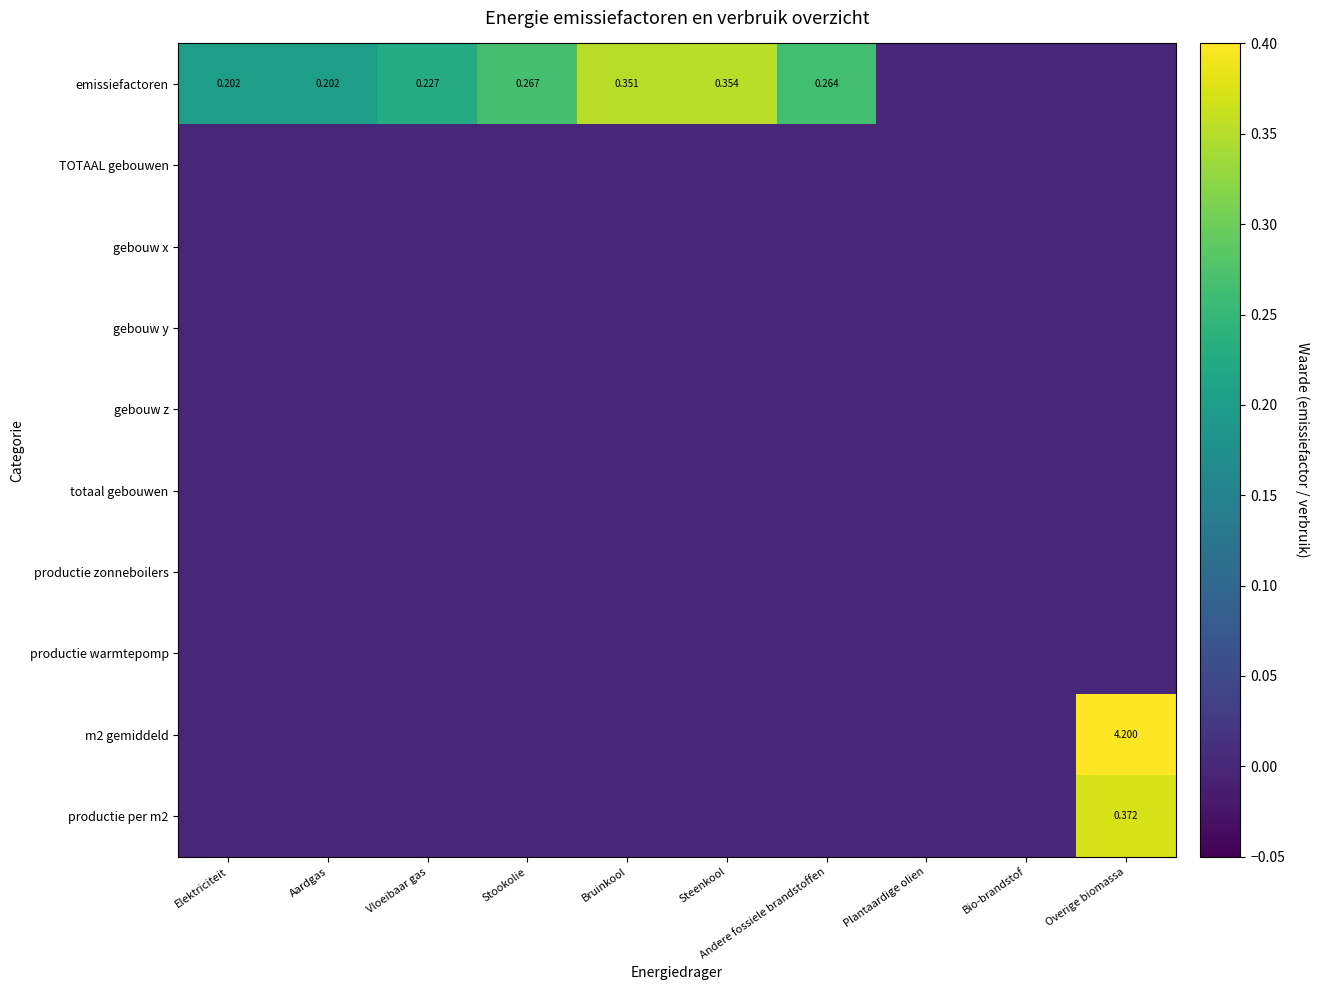

Is it true that productie per m2 equals 0.4 at Overige biomassa?

True